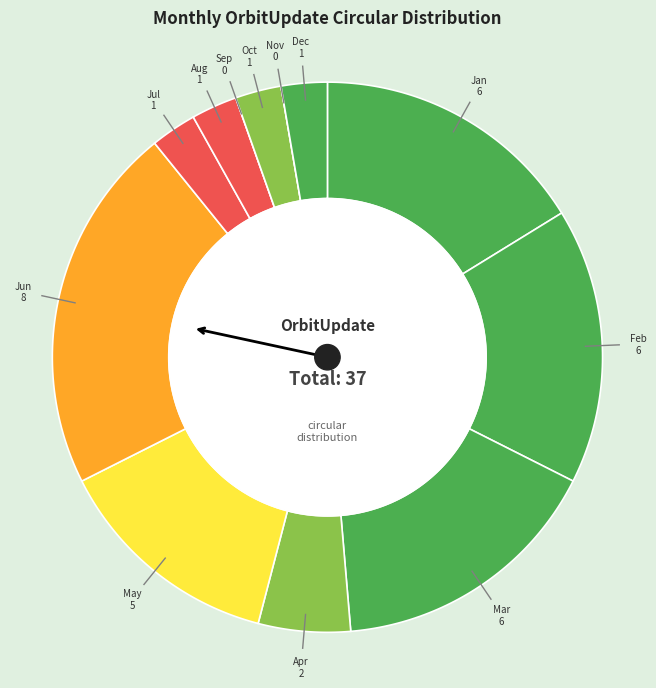

What is the smallest slice in the pie chart?

Sep